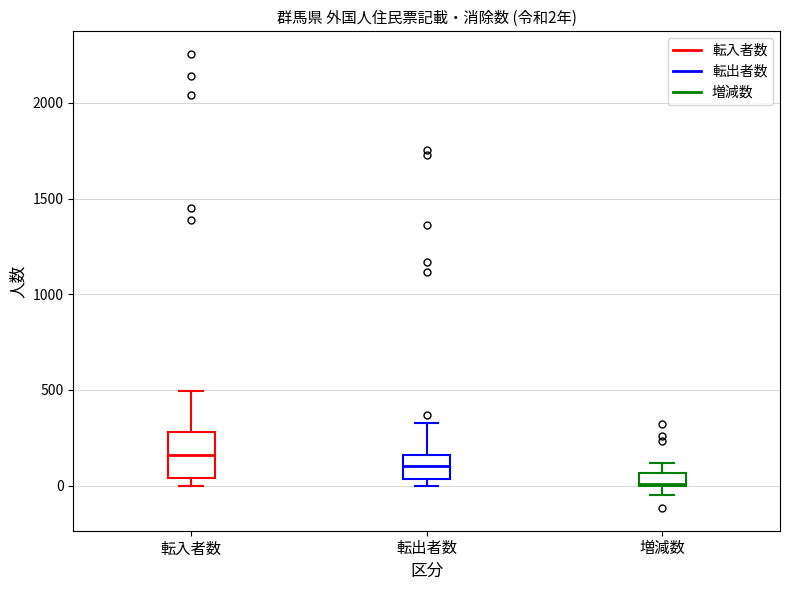

Which box has the highest median line?

転入者数